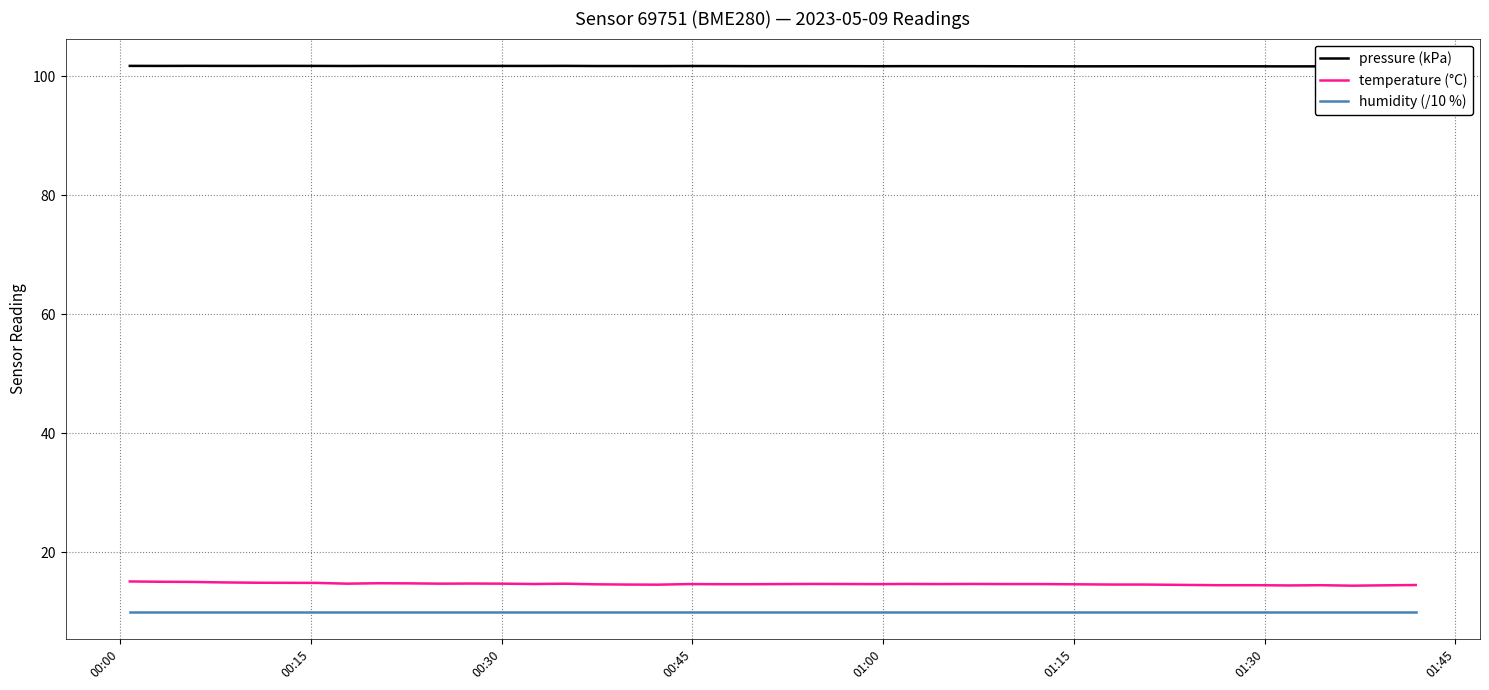

What is the highest value of the humidity (/10 %) series?

10.0